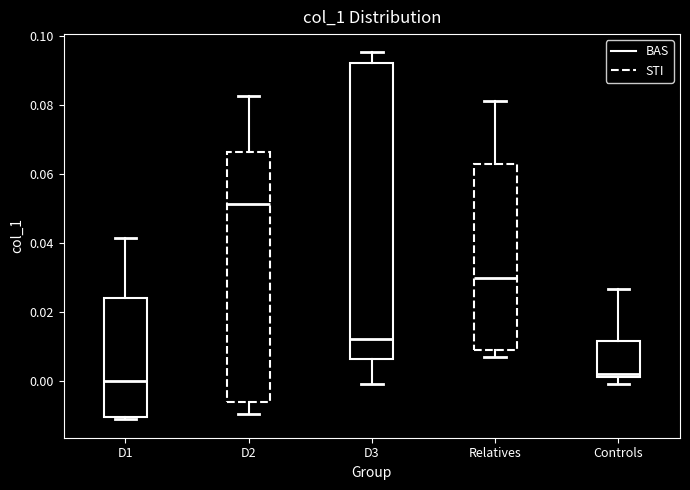

Reading left to right, read every box against the y-axis: the position of its median line, the range the box covers, and the ends of its whiskers. The values are not printed on the chart, so give them approximately, as read against the axis.

D1: median 0.000, box -0.010 to 0.024, whiskers -0.012 to 0.042
D2: median 0.052, box -0.006 to 0.066, whiskers -0.010 to 0.082
D3: median 0.012, box 0.006 to 0.092, whiskers -0.002 to 0.096
Relatives: median 0.030, box 0.008 to 0.062, whiskers 0.006 to 0.082
Controls: median 0.002 (just above the box's lower edge), box 0.002 to 0.012, whiskers -0.002 to 0.026